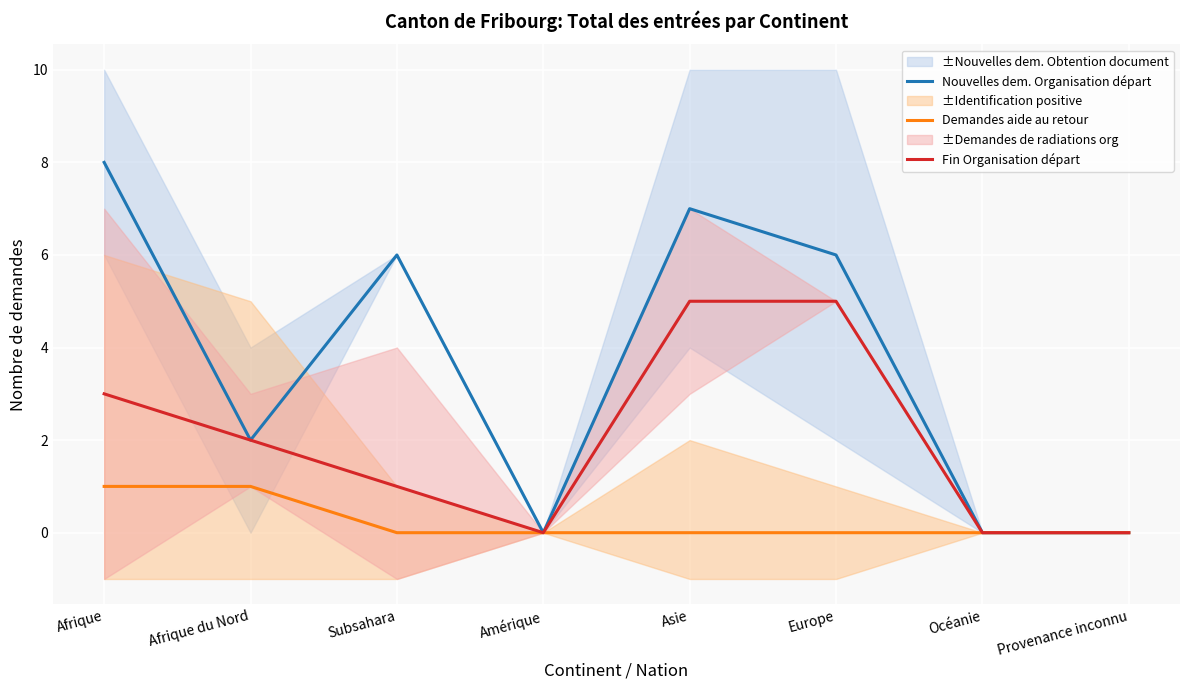

The Demandes aide au retour series shows 0 at Amérique. True or false?

True